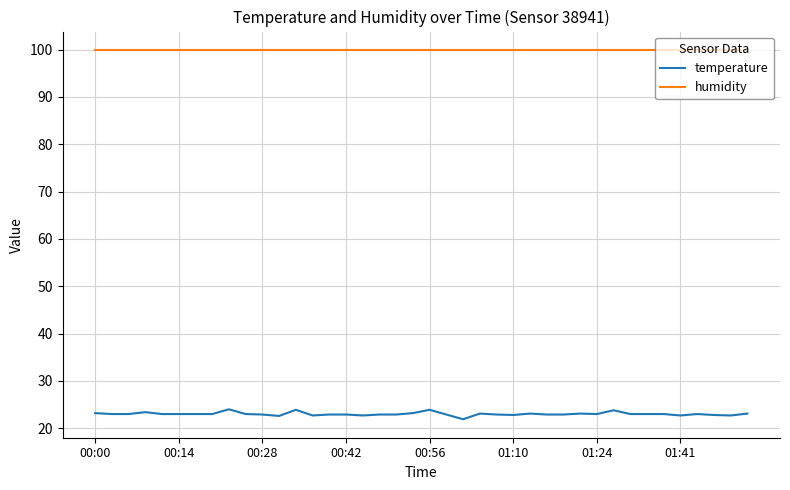

Which series has the largest total across all categories?

humidity